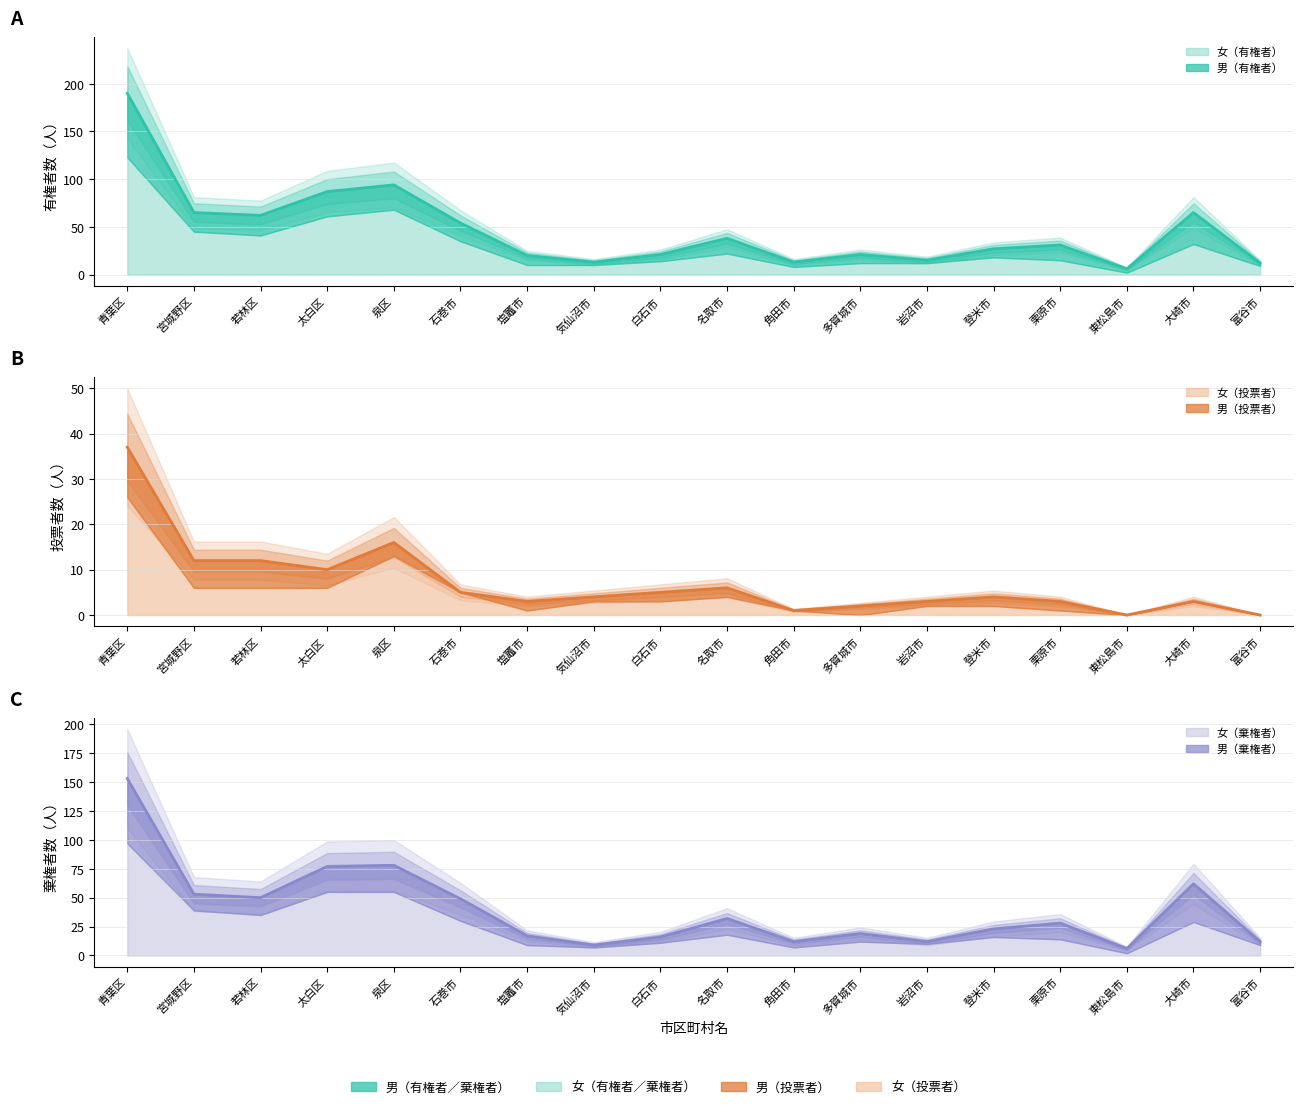

True or false: 女（有権者） and 女（投票者） cross at least once.

False